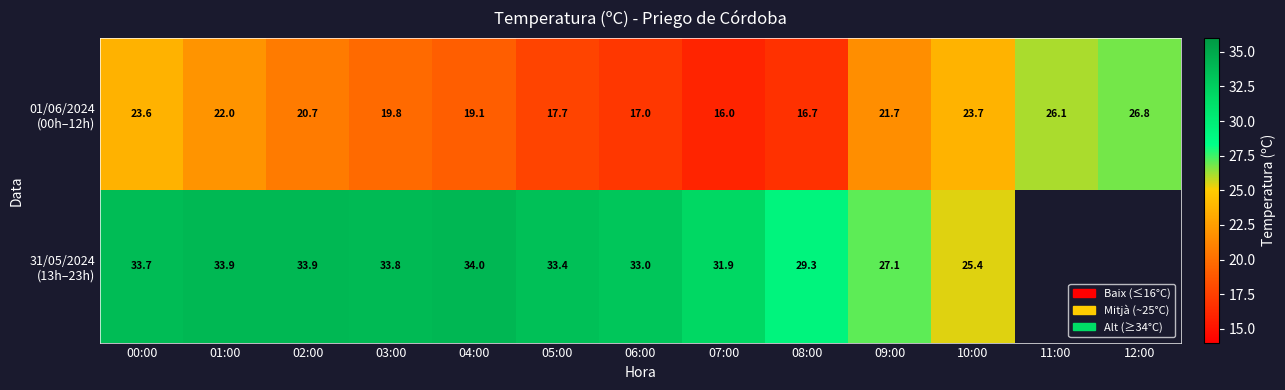

What is the total value across all series at 03:00?

53.6